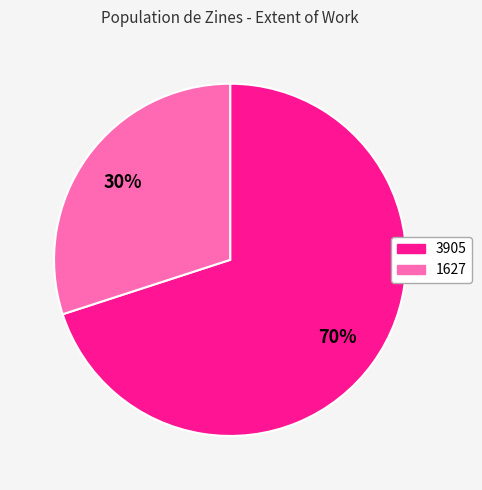

Is it true that 1627 is 30% of the pie?

True